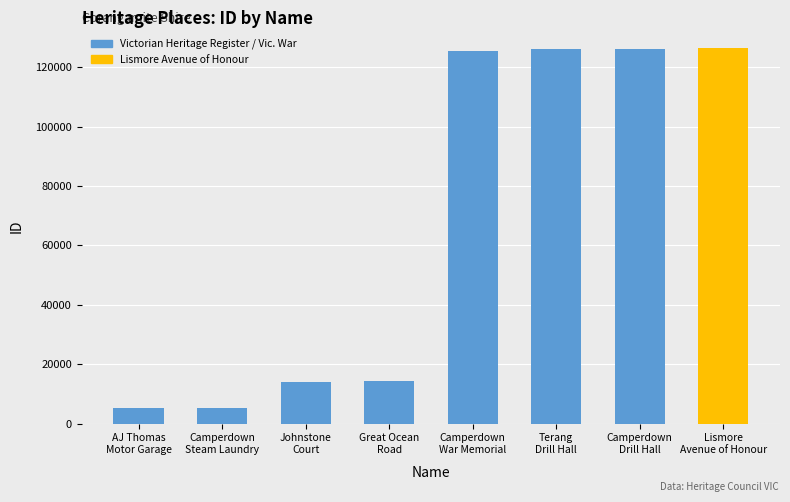

Where does the data first go above 125534?

Terang Drill Hall